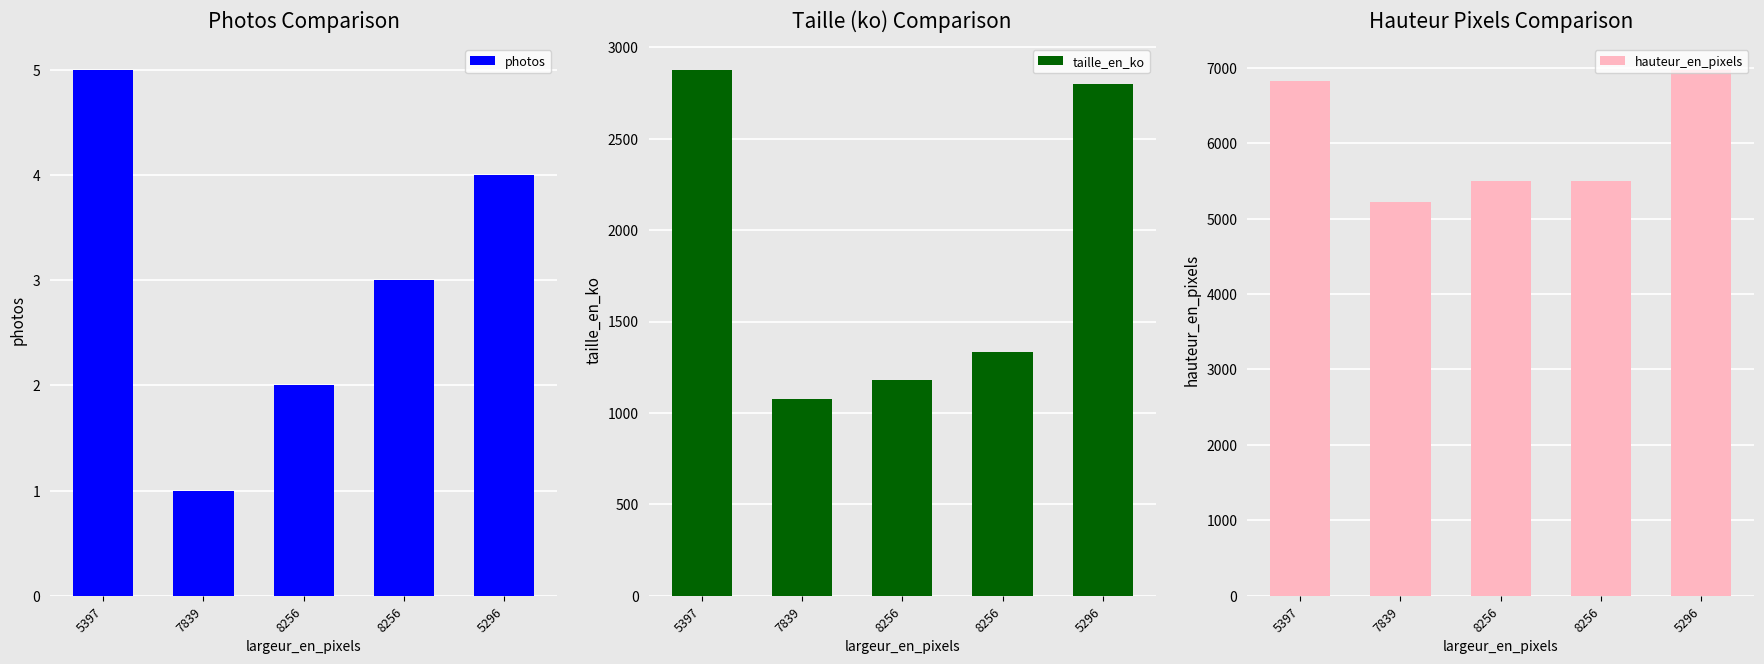

Reading left to right, transcribe all the data shown in this chart.

photos: 5	1	2	3	4
taille_en_ko: 2875	1077	1181	1332	2800
hauteur_en_pixels: 6821	5226	5504	5504	6968